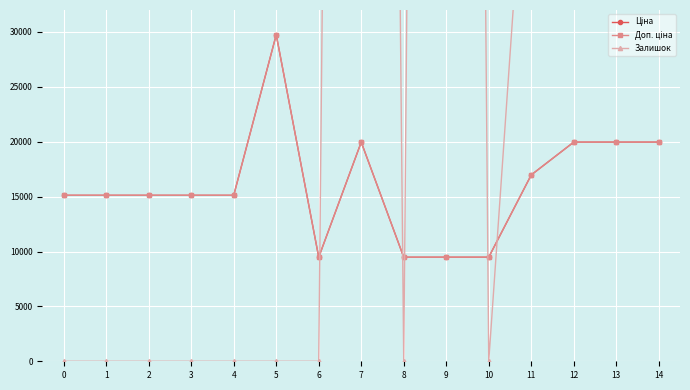

True or false: Доп. ціна has a value of 11664.0 at 11.

False